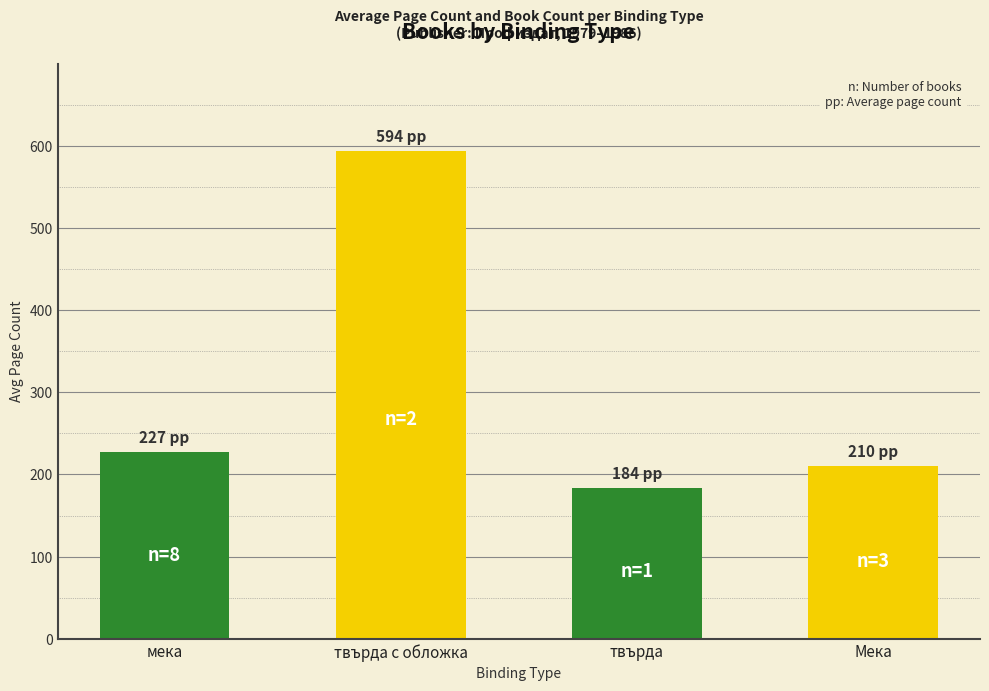

At which label is the value closest to 389?

мека